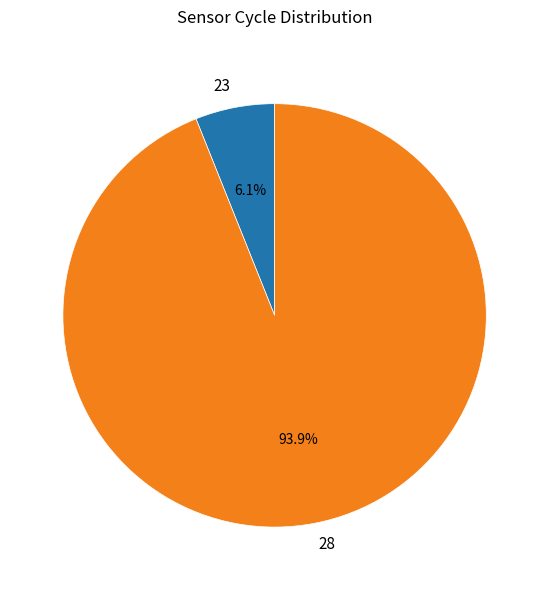

What percentage is the 28 slice, to the nearest percent?

94%